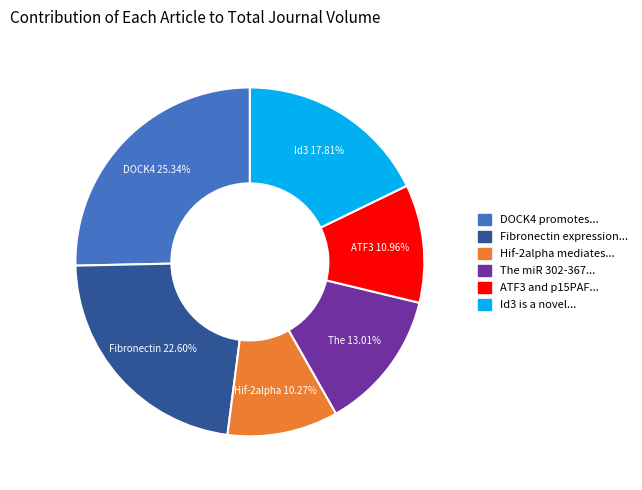

What is the ratio of the value at Hif-2alpha mediates... to the value at DOCK4 promotes...?

0.4